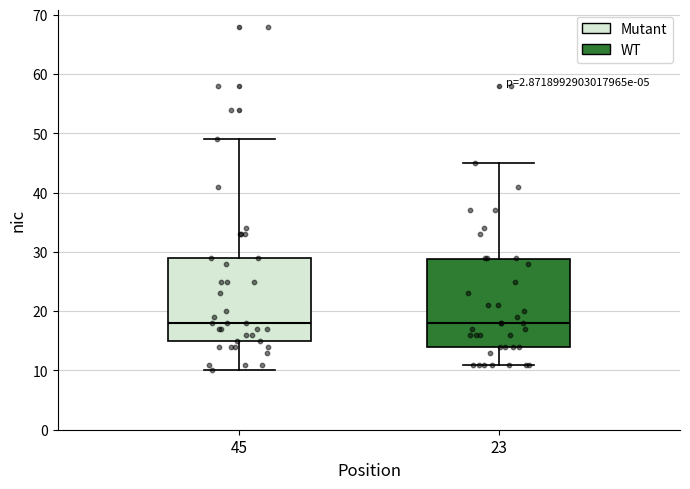

Where does the median line of the box at x = 45 sit on the y-axis? The values are not printed on the chart, so give them approximately, as read against the axis.

18